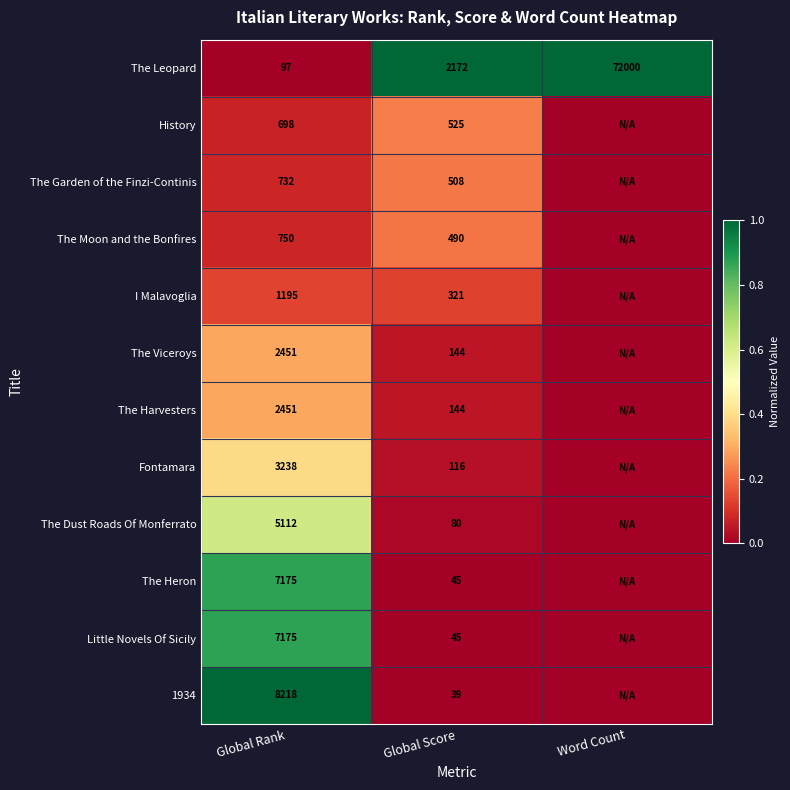

Is the value of The Heron at Global Score greater than the value of The Harvesters at Global Rank?

No